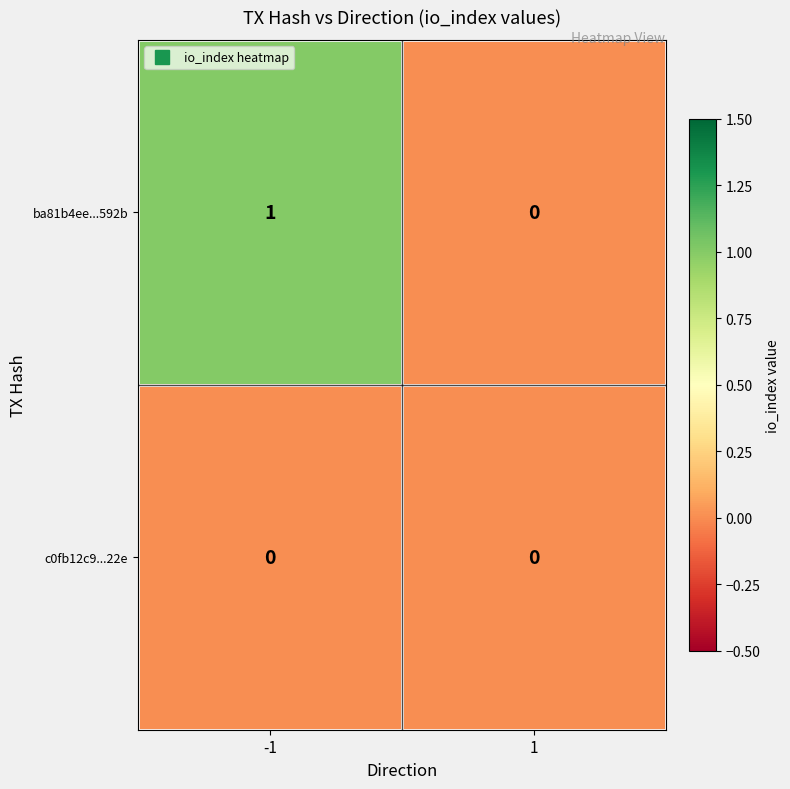

Rank the series by their average value, from lowest to highest.

c0fb12c9...22e, ba81b4ee...592b